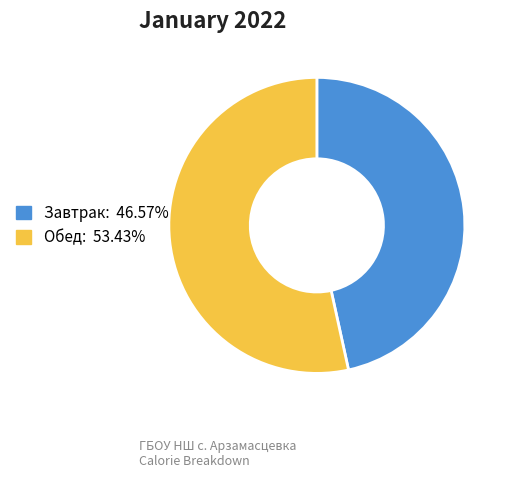

Rank the categories by value from lowest to highest.

Завтрак, Обед